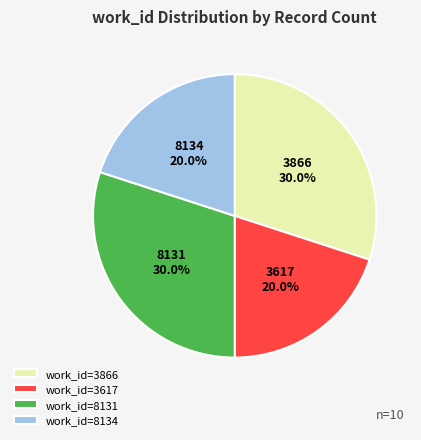

What is the total percentage of 3866 and 8134?

50.0%